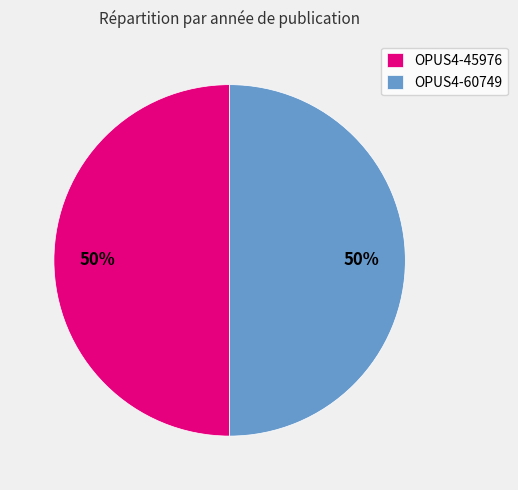

What is the ratio of the value at OPUS4-60749 to the value at OPUS4-45976?

1.0